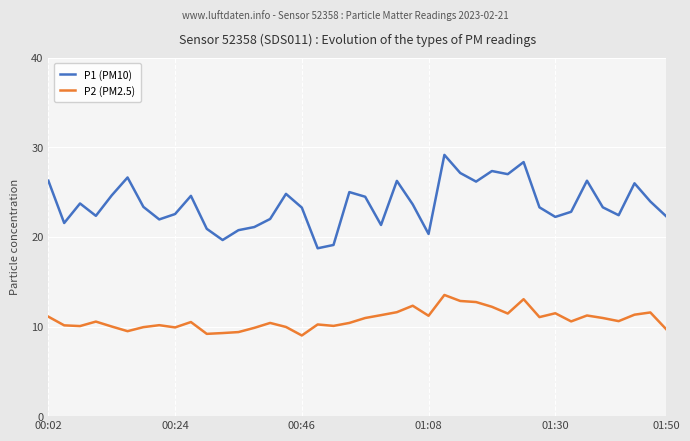

List the series in order of their overall mean, lowest first.

P2 (PM2.5), P1 (PM10)